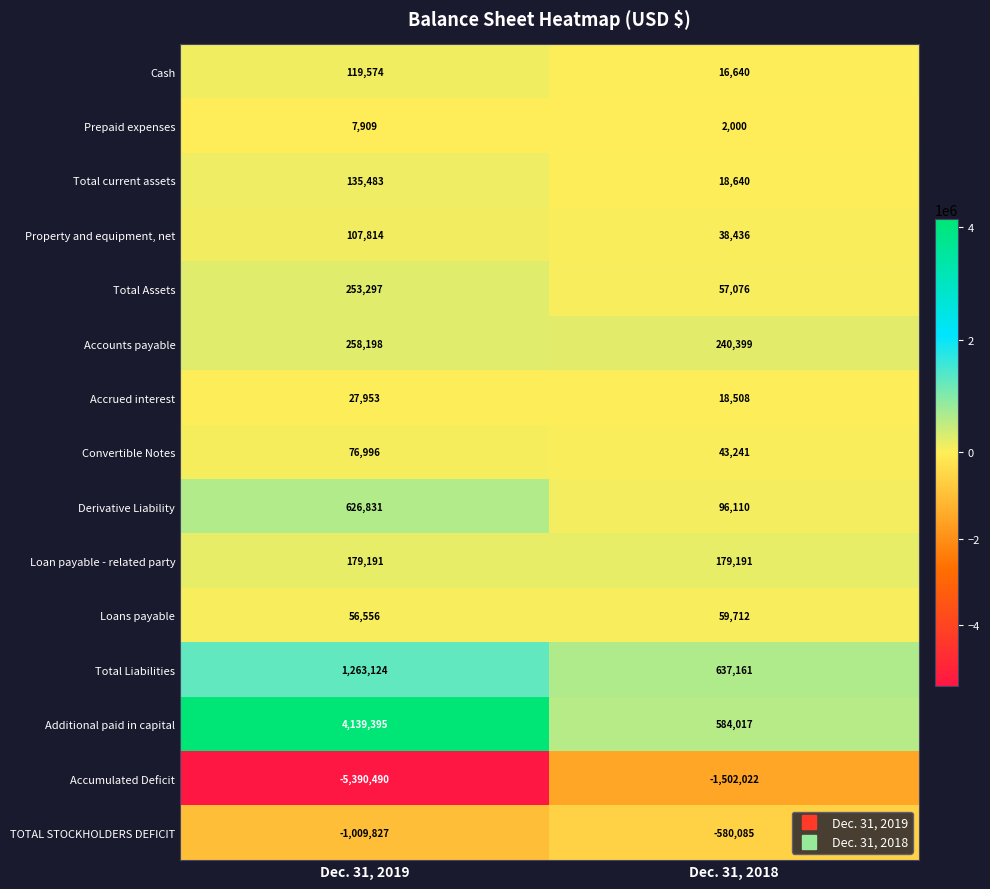

What is the sum of the Loan payable - related party values at Dec. 31, 2019 and Dec. 31, 2018?

358382